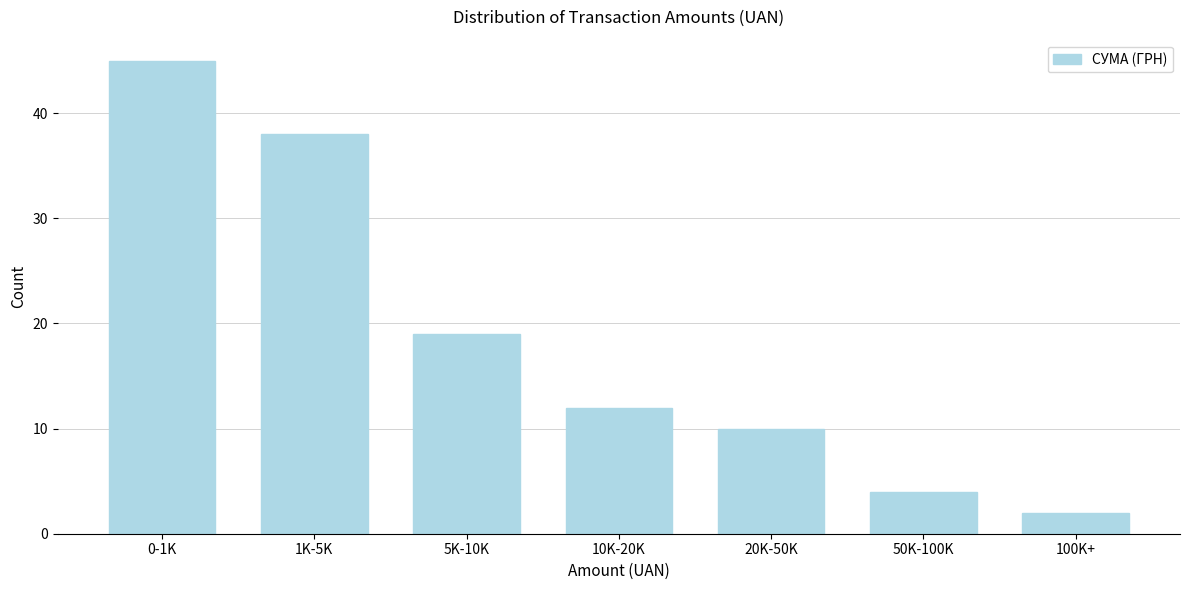

Reading right to left, what are all the values shown in this chart?

2	4	10	12	19	38	45